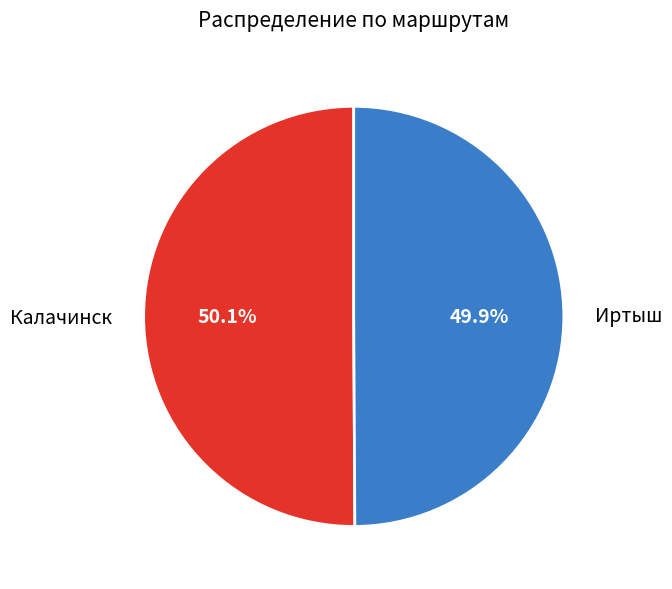

To the nearest percent, what is the combined percentage of Калачинск and Иртыш?

100%